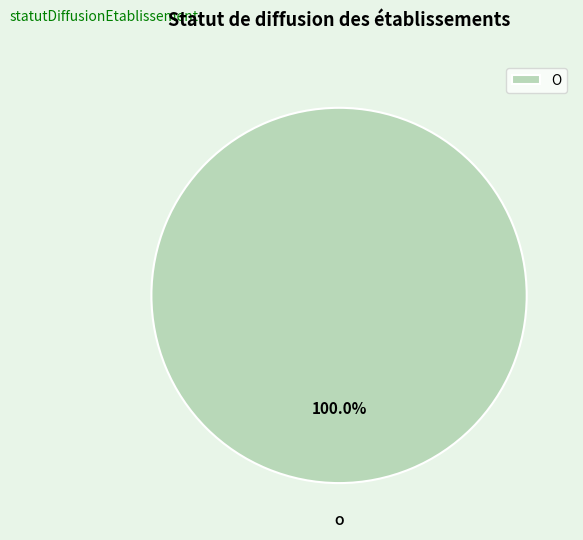

Which category accounts for the majority?

O